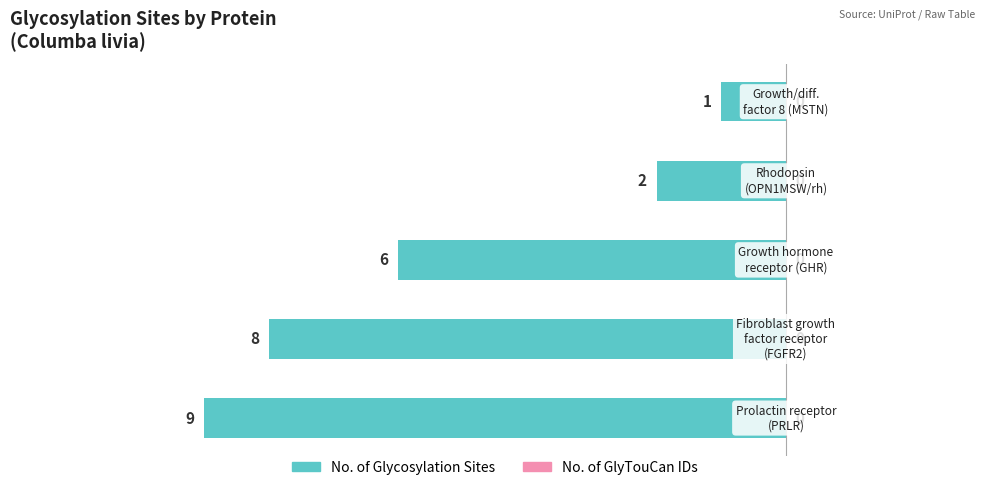

How many bars are there in total?

5